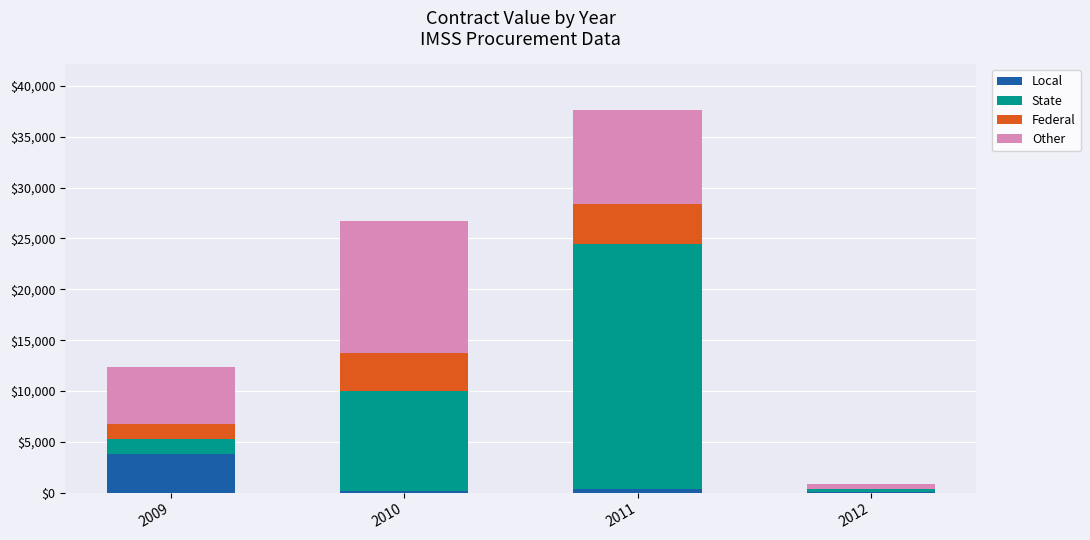

What is the sum of all Local values?

4460.4